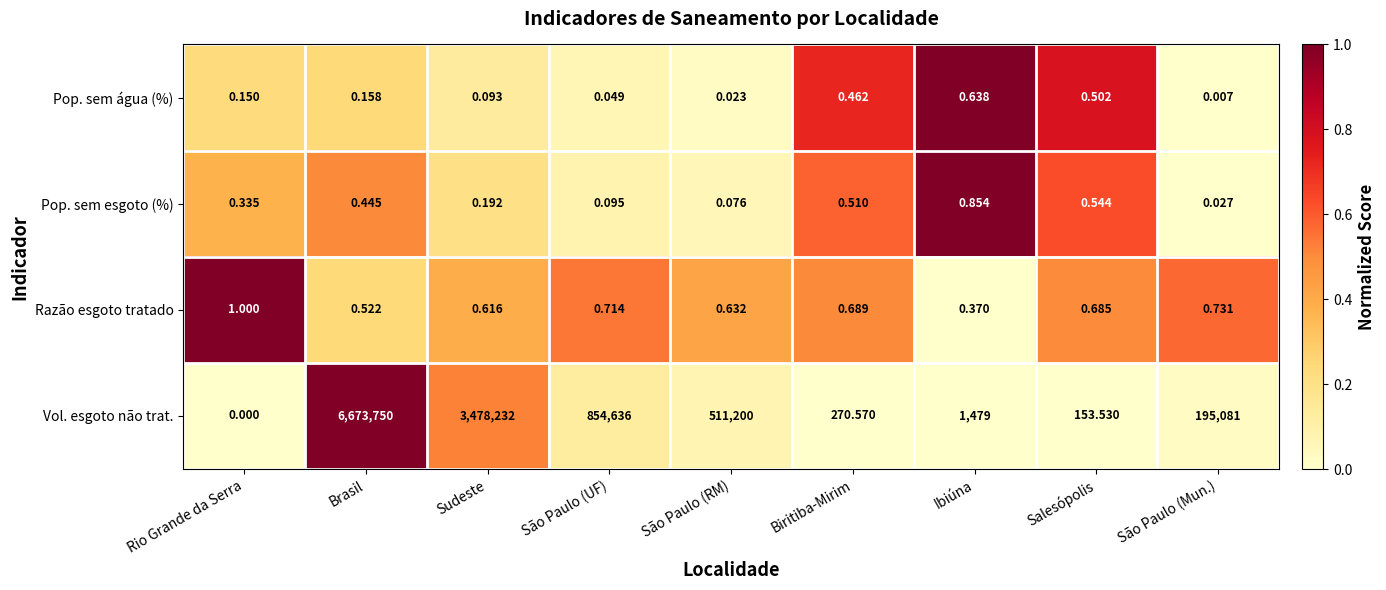

Which series has the largest total across all categories?

Vol. esgoto não trat.